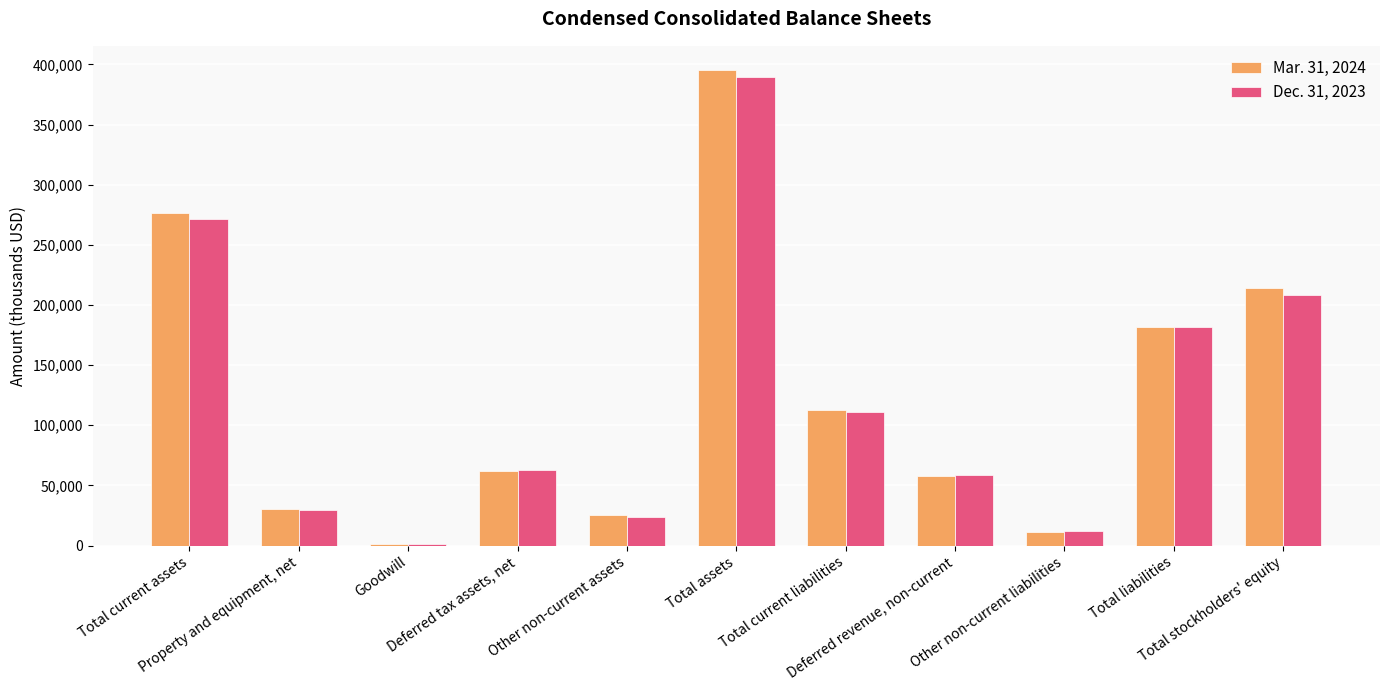

The Mar. 31, 2024 series shows 395658 at Total assets. True or false?

True